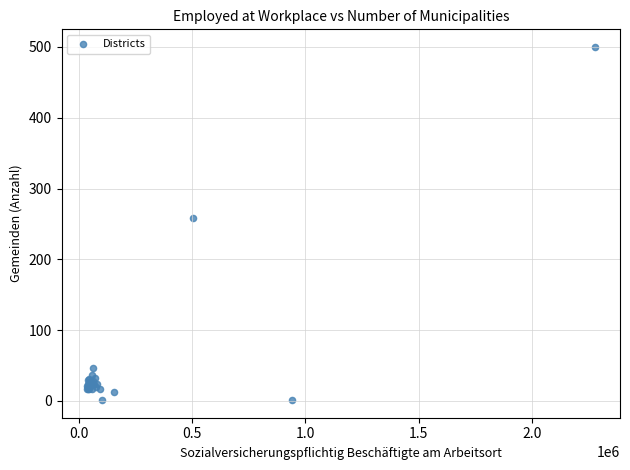

What Y value in the scatter plot is closest to 250?

258